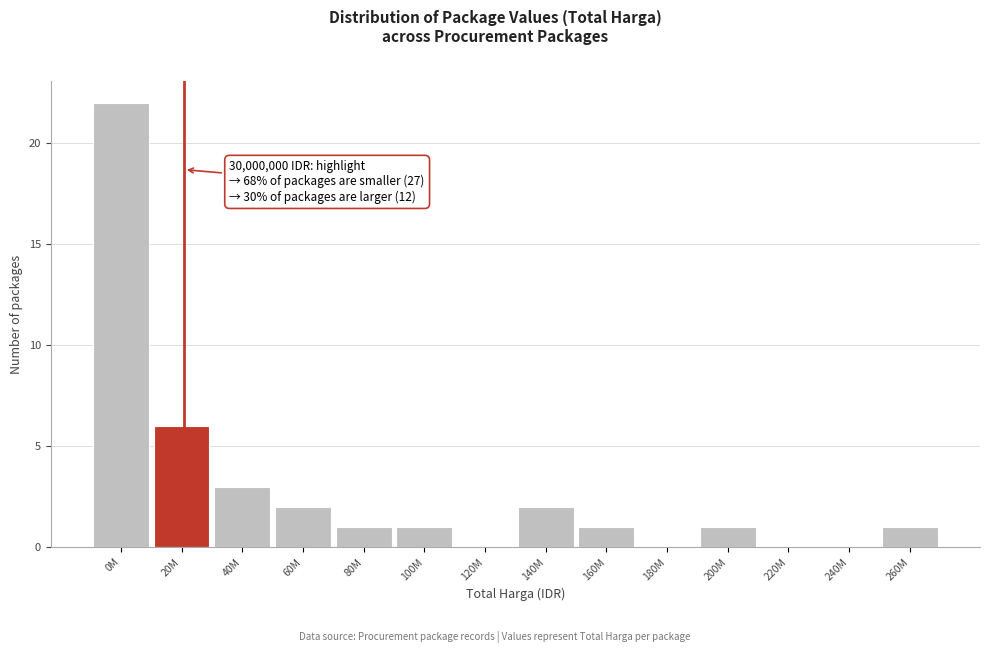

Reading left to right, list all the values displayed in this chart.

0M=22	20M=6	40M=3	60M=2	80M=1	100M=1	120M=0	140M=2	160M=1	180M=0	200M=1	220M=0	240M=0	260M=1